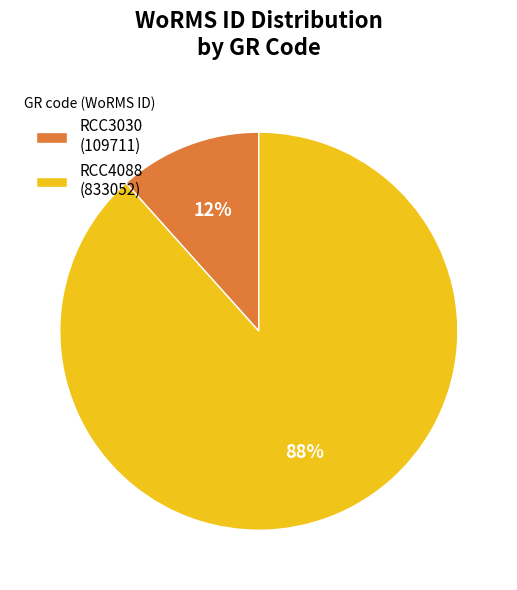

What percentage is the RCC3030 slice, to the nearest percent?

12%